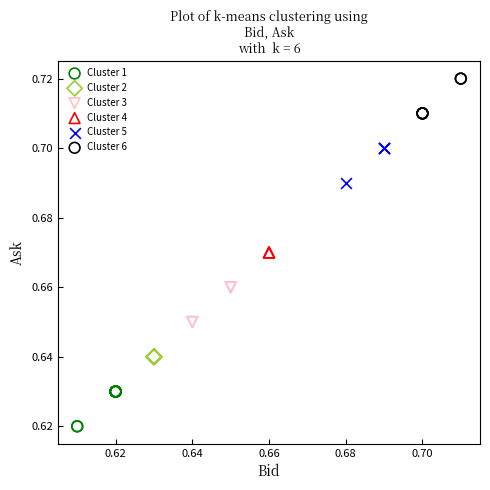

What are all the series names shown in the legend?

Cluster 1, Cluster 2, Cluster 3, Cluster 4, Cluster 5, Cluster 6